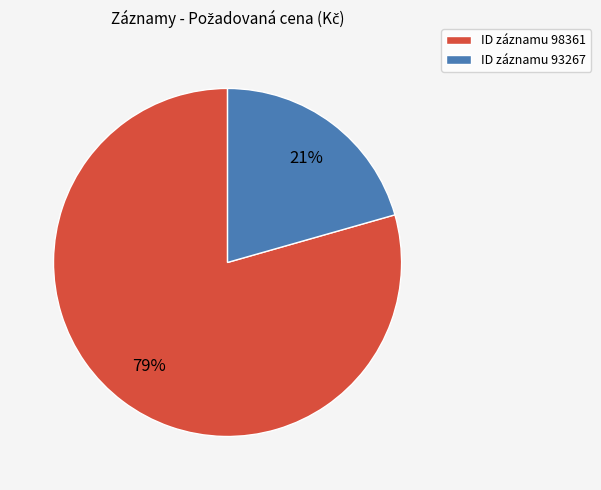

What is the largest slice in the pie chart?

ID záznamu 98361